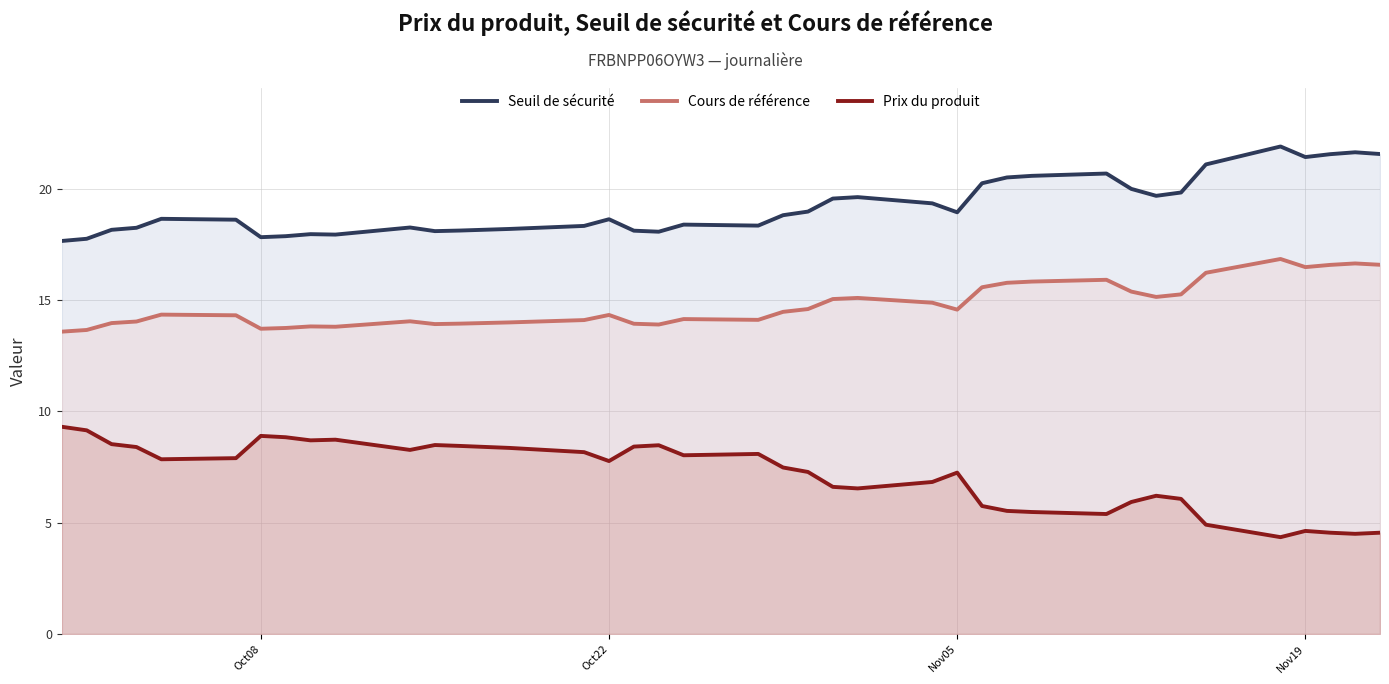

What is the average value of the Seuil de sécurité series?

19.2